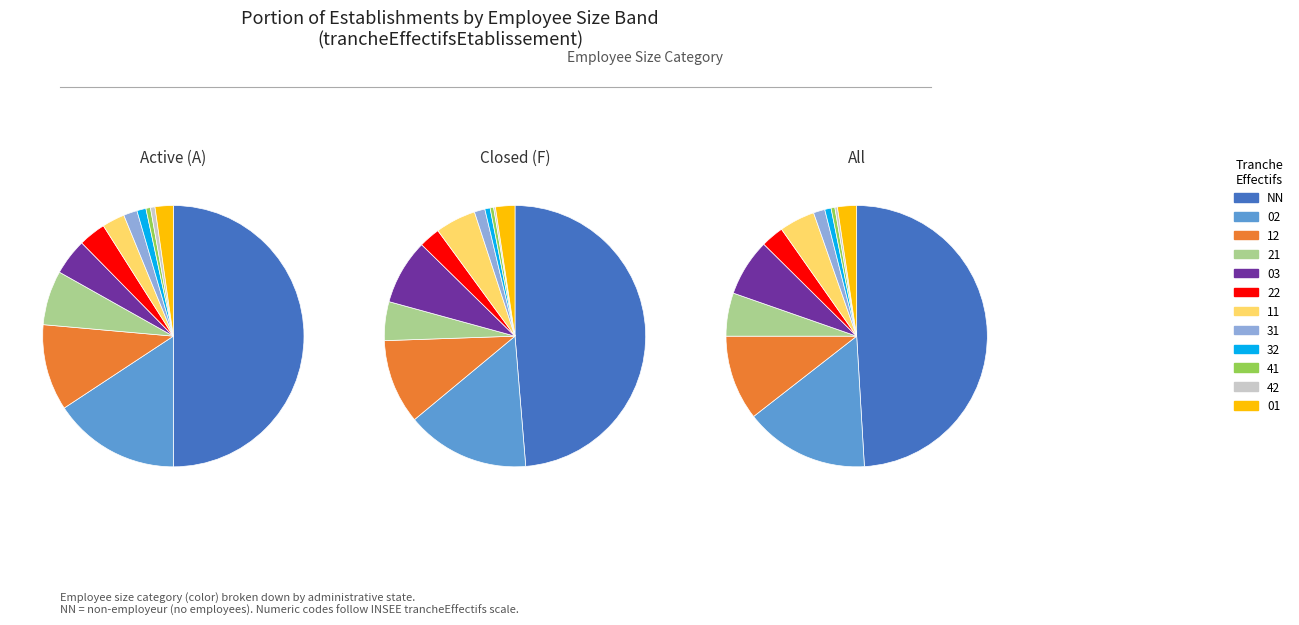

Combined, what portion of the pie is 01 and 11?

6.8%